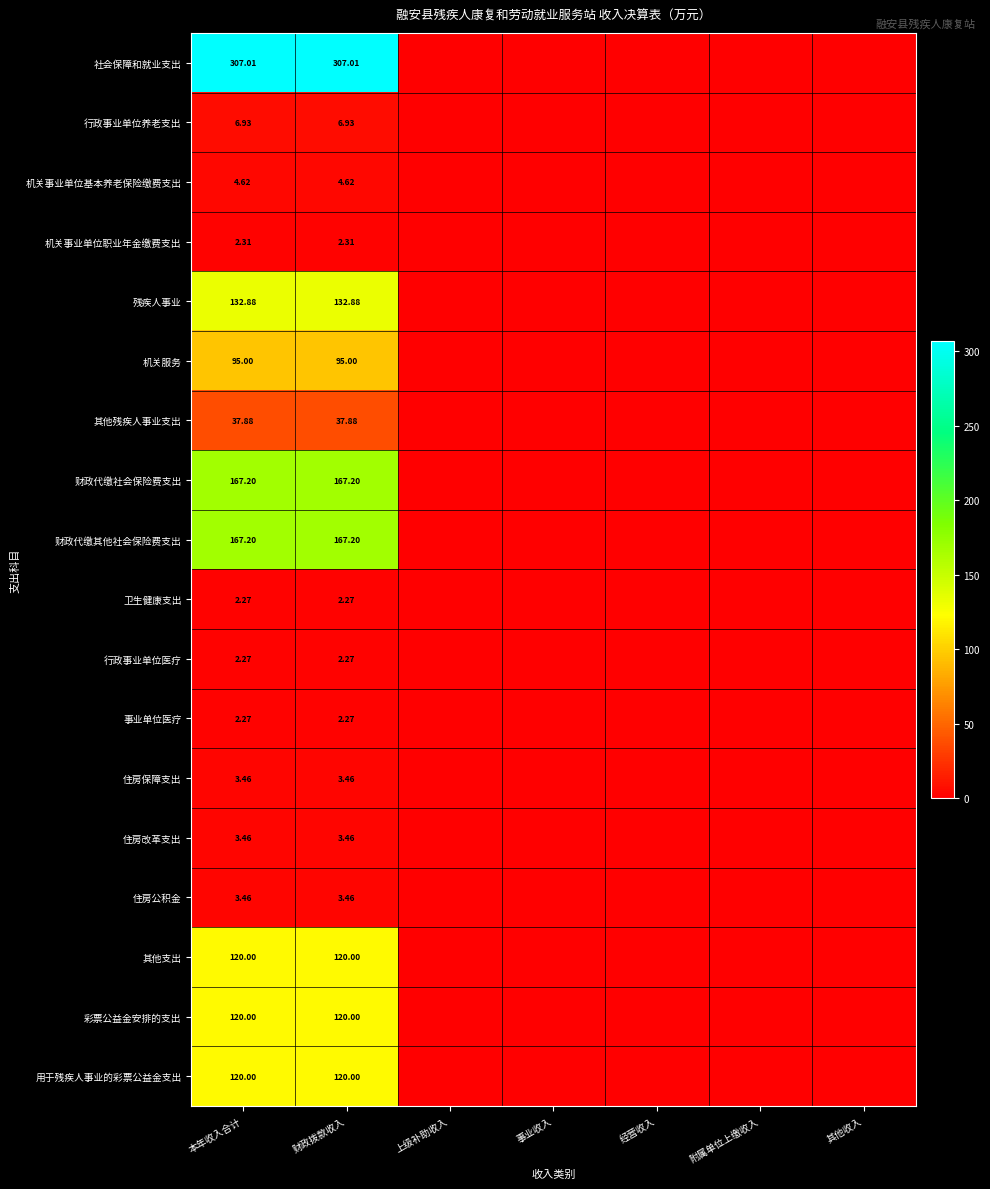

List the labels in order of 财政代缴其他社会保险费支出 value, largest first.

本年收入合计, 财政拨款收入, 上级补助收入, 事业收入, 经营收入, 附属单位上缴收入, 其他收入